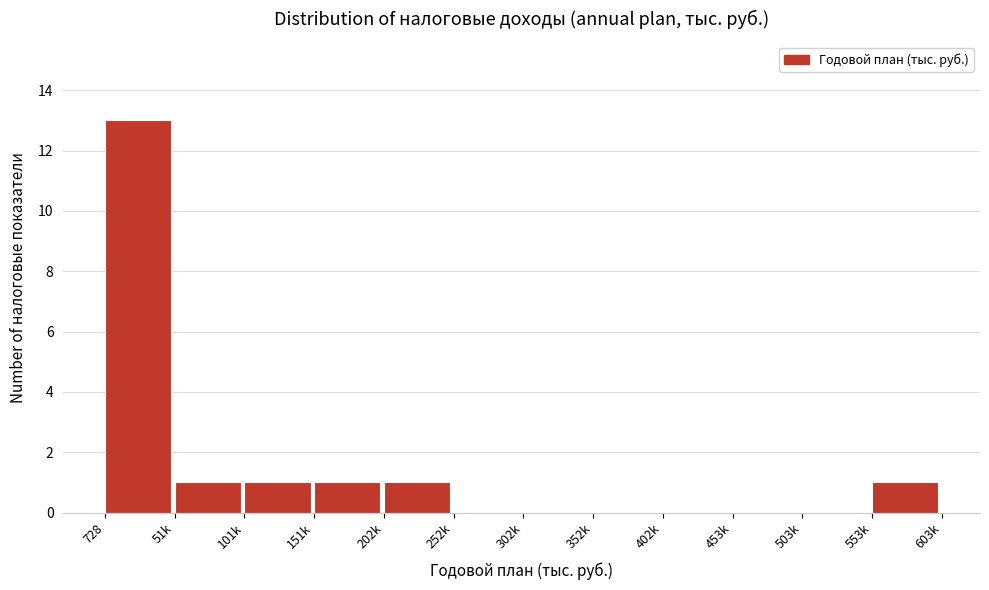

Reading left to right, what are all the values shown in this chart?

728=13	51k=1	101k=1	151k=1	202k=1	252k=0	302k=0	352k=0	402k=0	453k=0	503k=0	553k=1